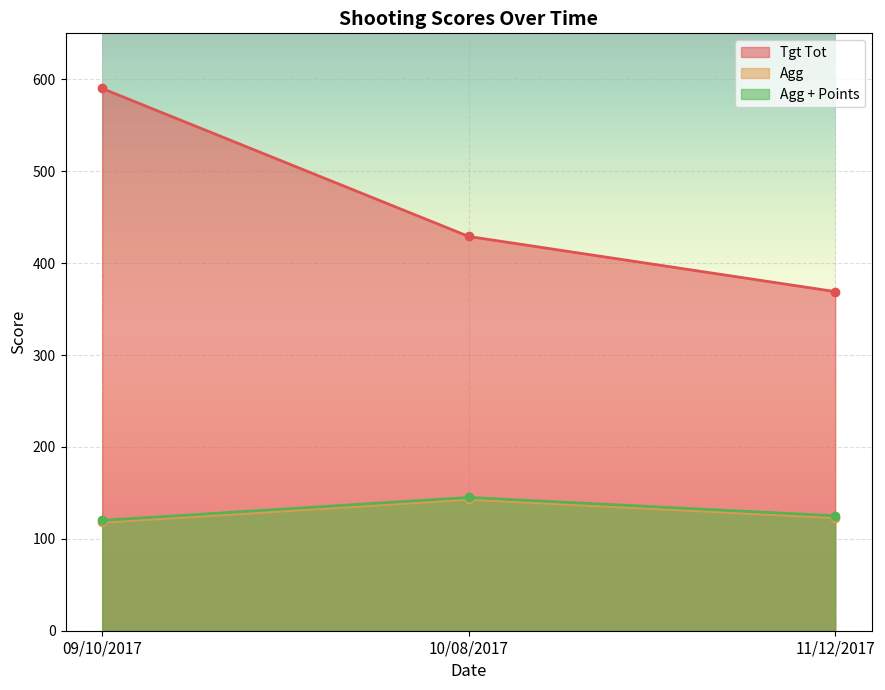

Rank the series at 11/12/2017 from highest to lowest value.

Tgt Tot, Agg + Points, Agg